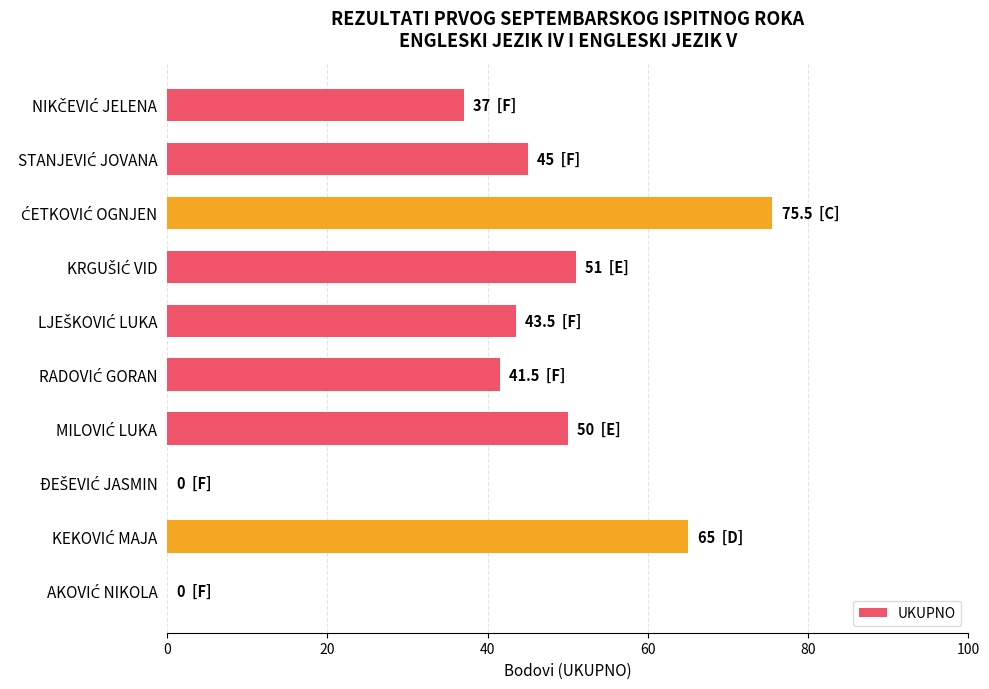

What is the sum of all values?

408.5